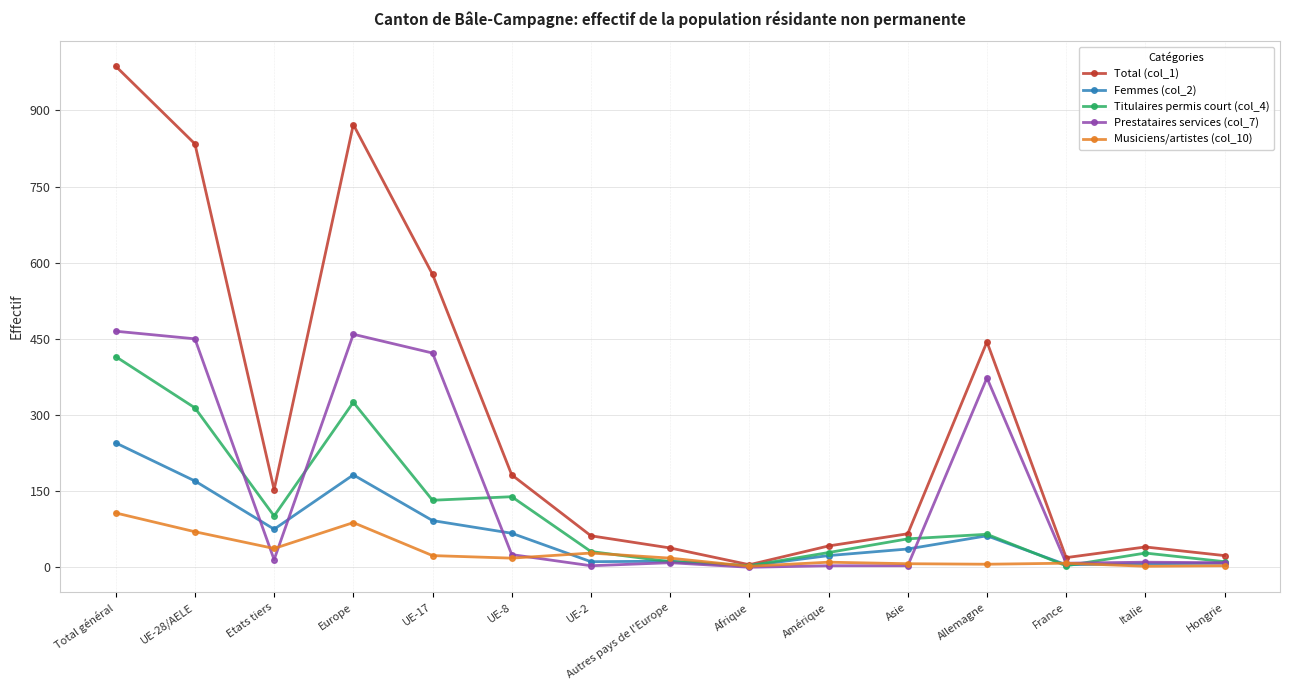

The value of Titulaires permis court (col_4) at UE-28/AELE is 314. True or false?

True